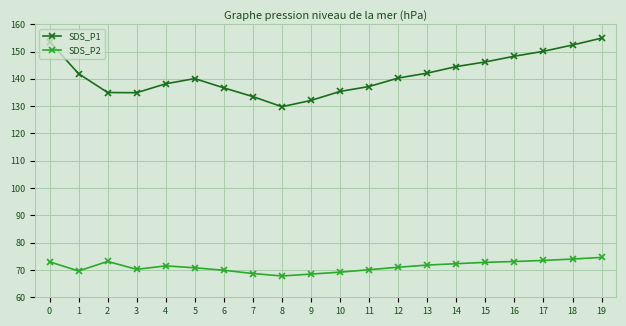

At which category is the sum across all series the highest?

19